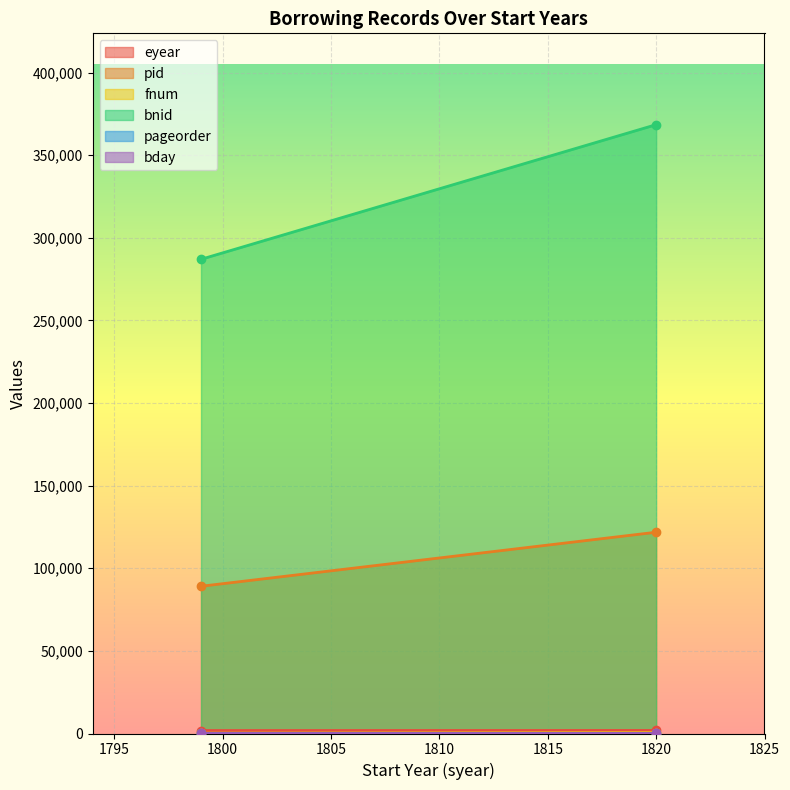

At how many categories does at least one series exceed 144715?

2